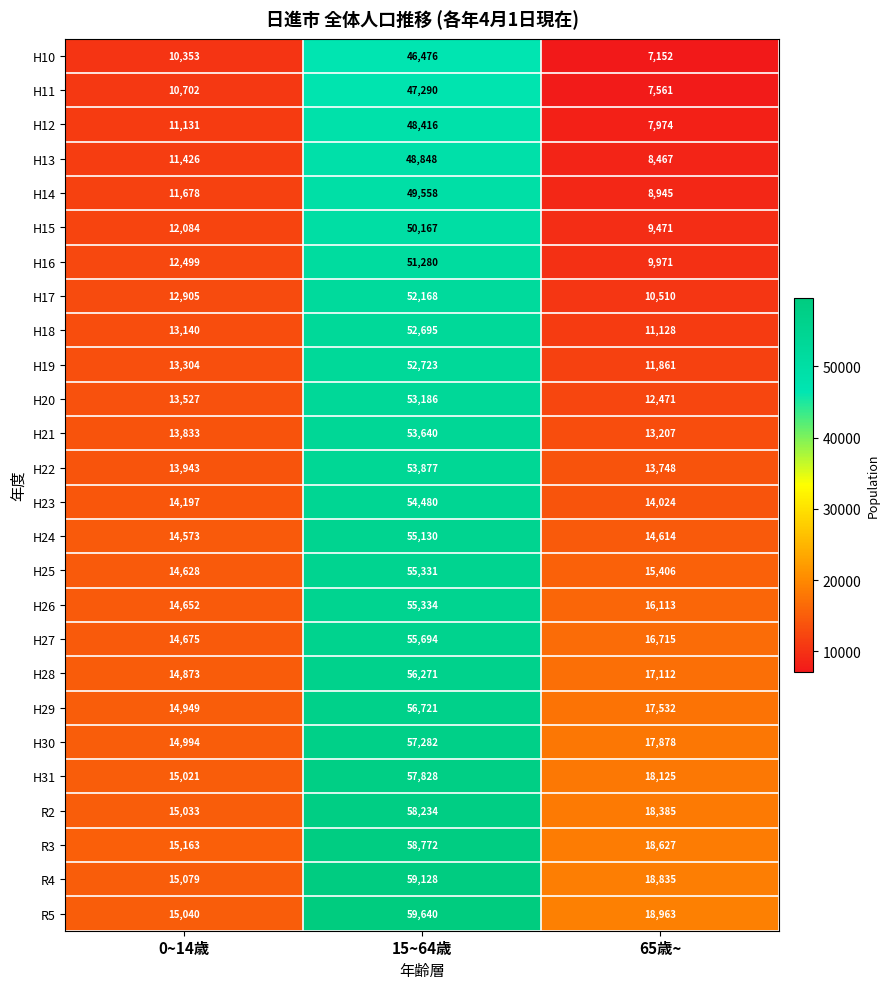

What is the greatest value displayed?

59640